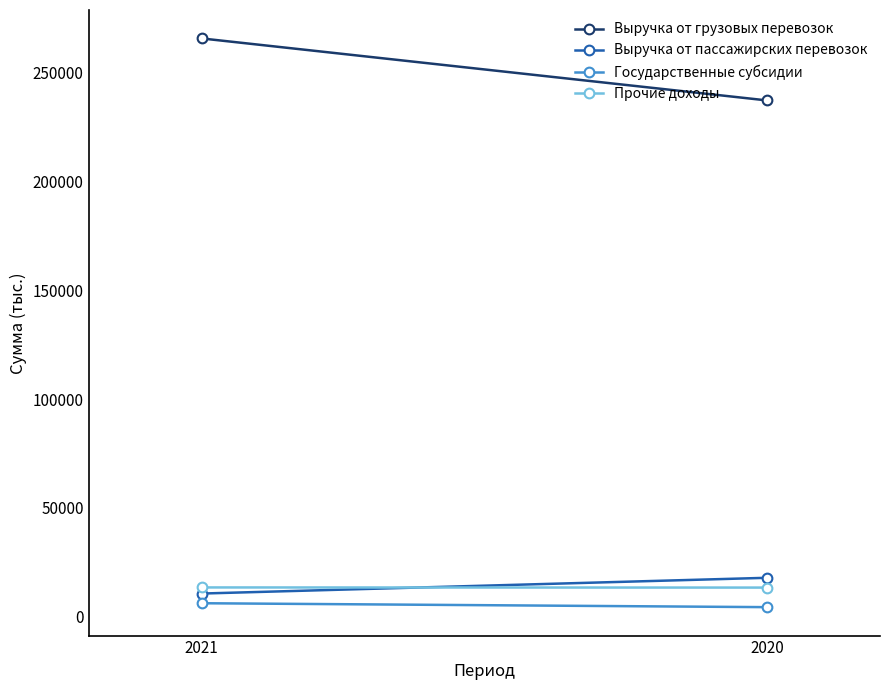

What is the difference between the Выручка от грузовых перевозок values at 2020 and 2021?

28482